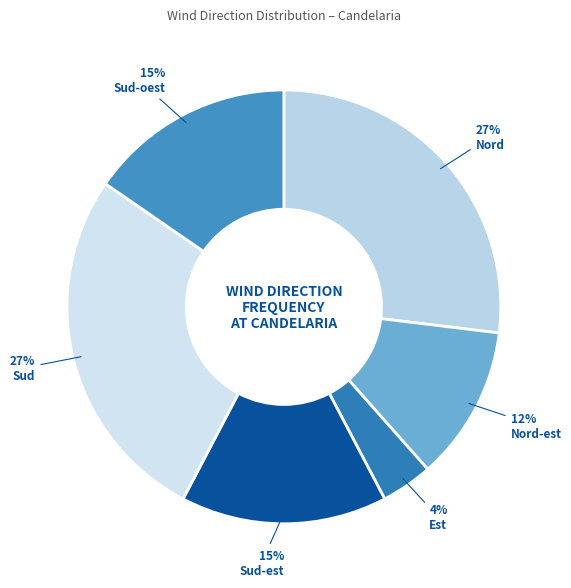

The Sud-oest slice represents 15% of the pie. True or false?

True